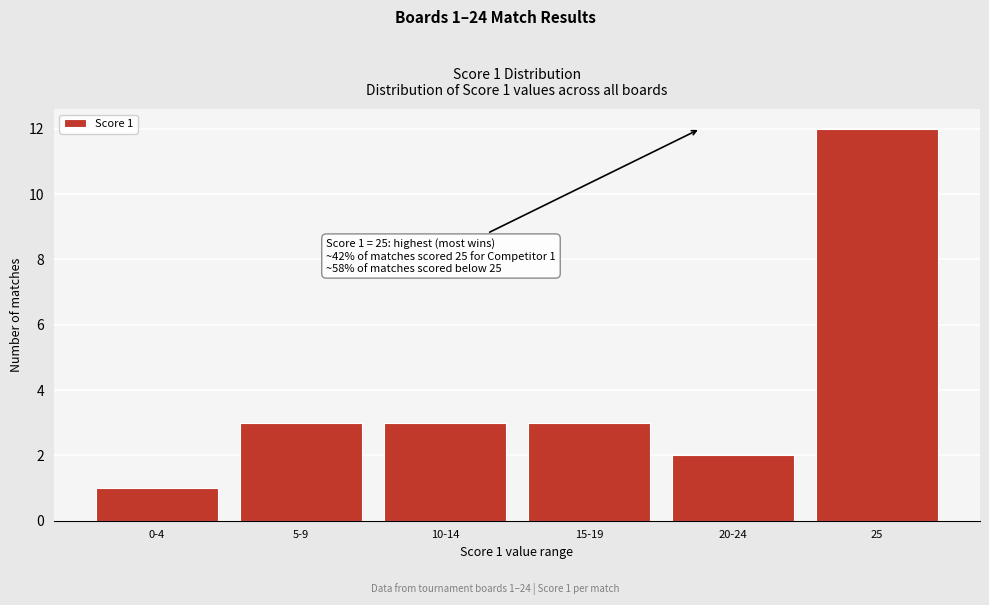

Reading left to right, list all the values displayed in this chart.

1	3	3	3	2	12